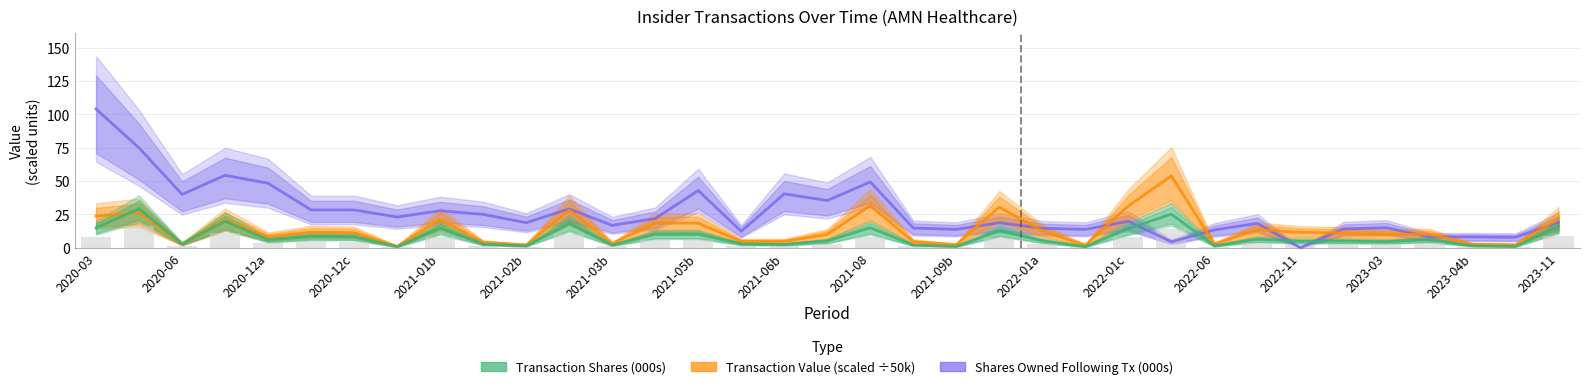

Rank the series at 2020-03 from lowest to highest value.

Transaction Shares (000s), Transaction Value (scaled ÷50k), Shares Owned Following Transaction (000s)